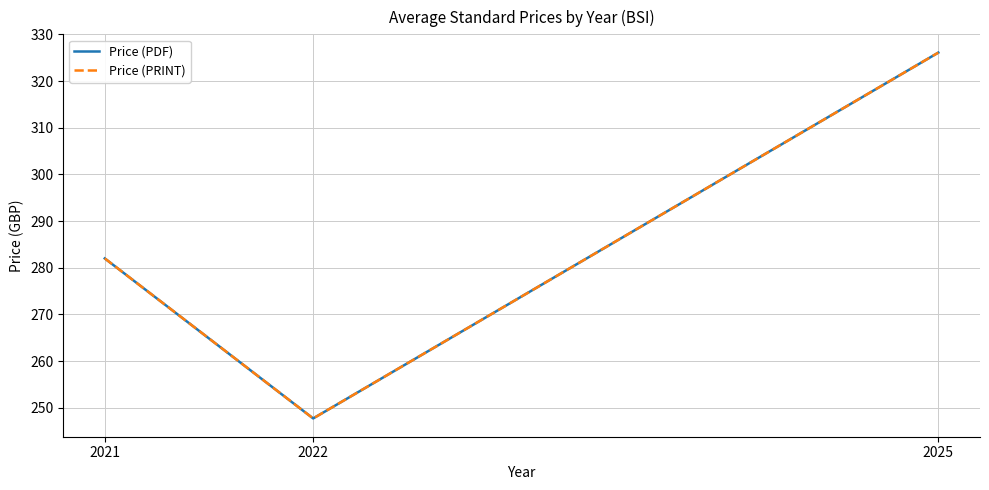

Does the chart display data point markers on the line(s)?

No